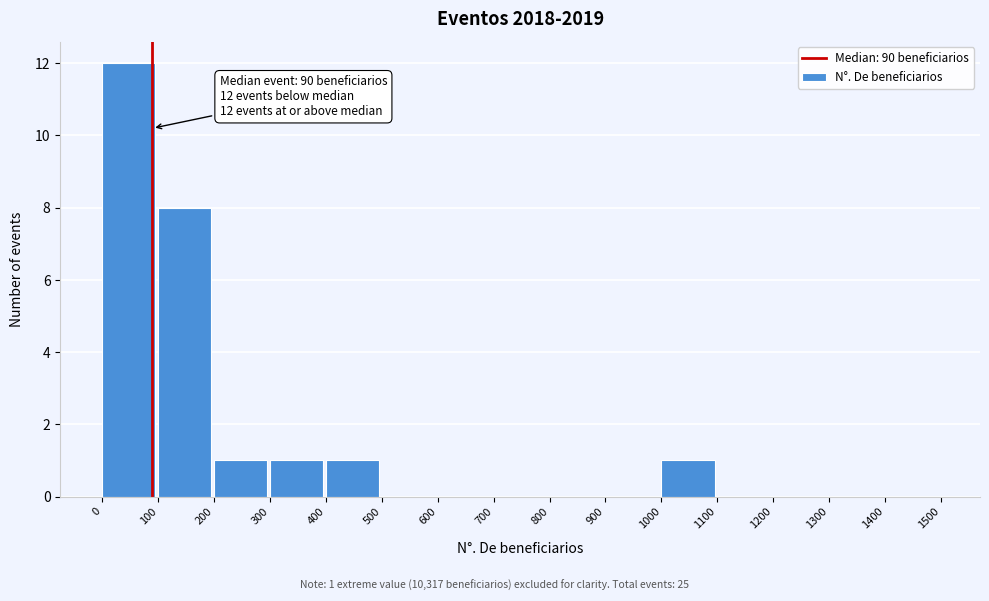

Over which range of the x-axis is the bar tallest?

0 to 100